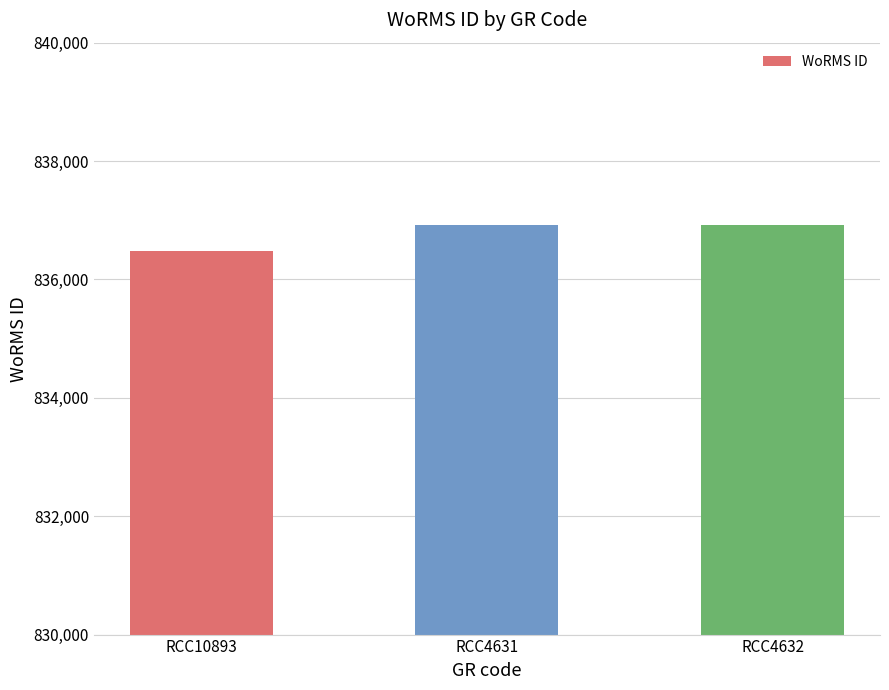

Reading left to right, what are all the values shown in this chart?

836481	836917	836917